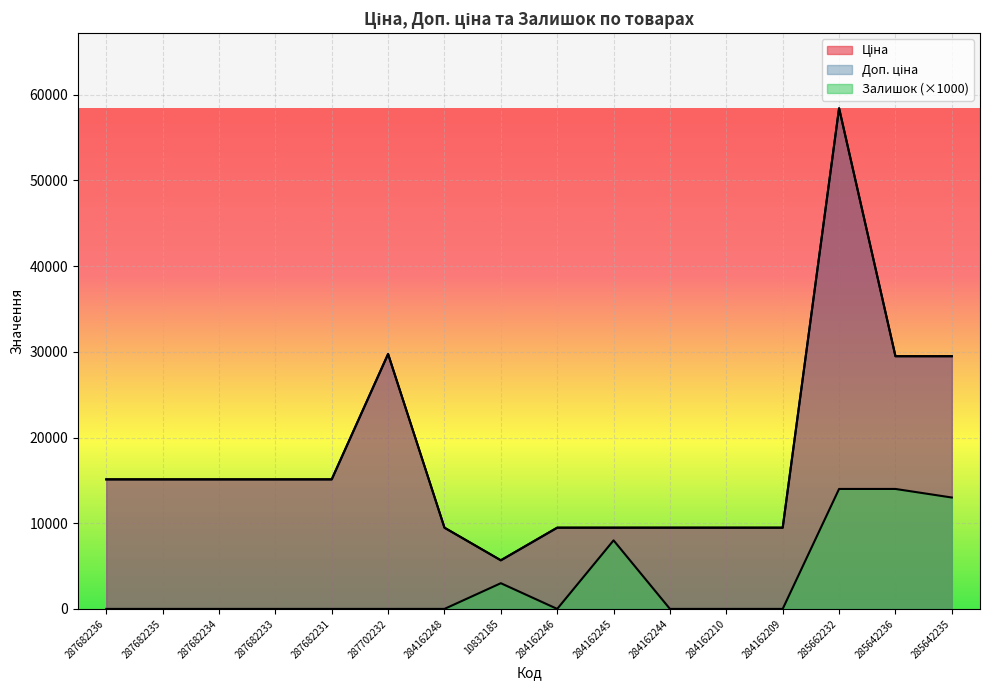

What is the maximum value shown in the chart?

58426.5